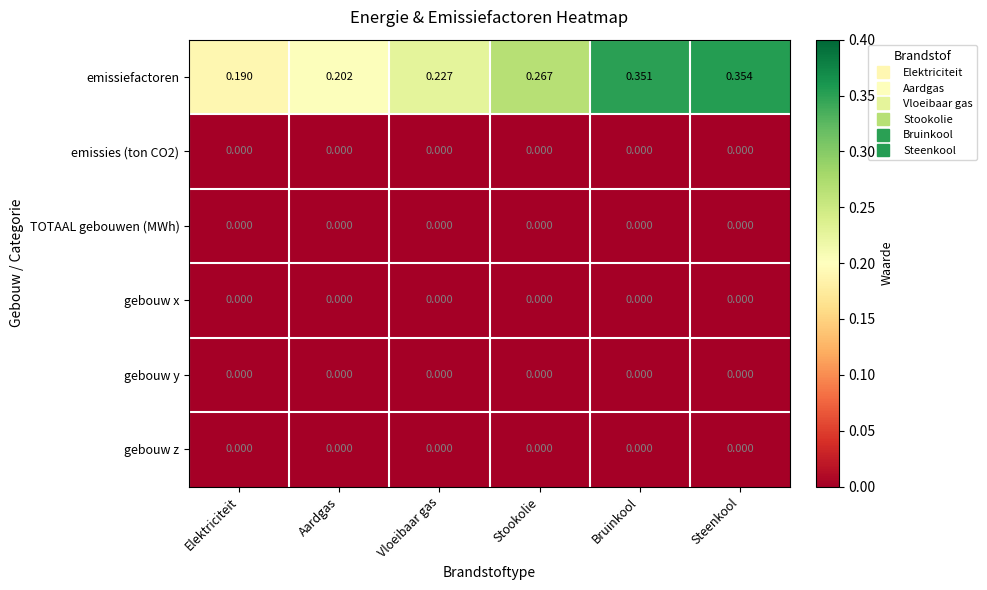

At which category is the sum across all series the highest?

Steenkool